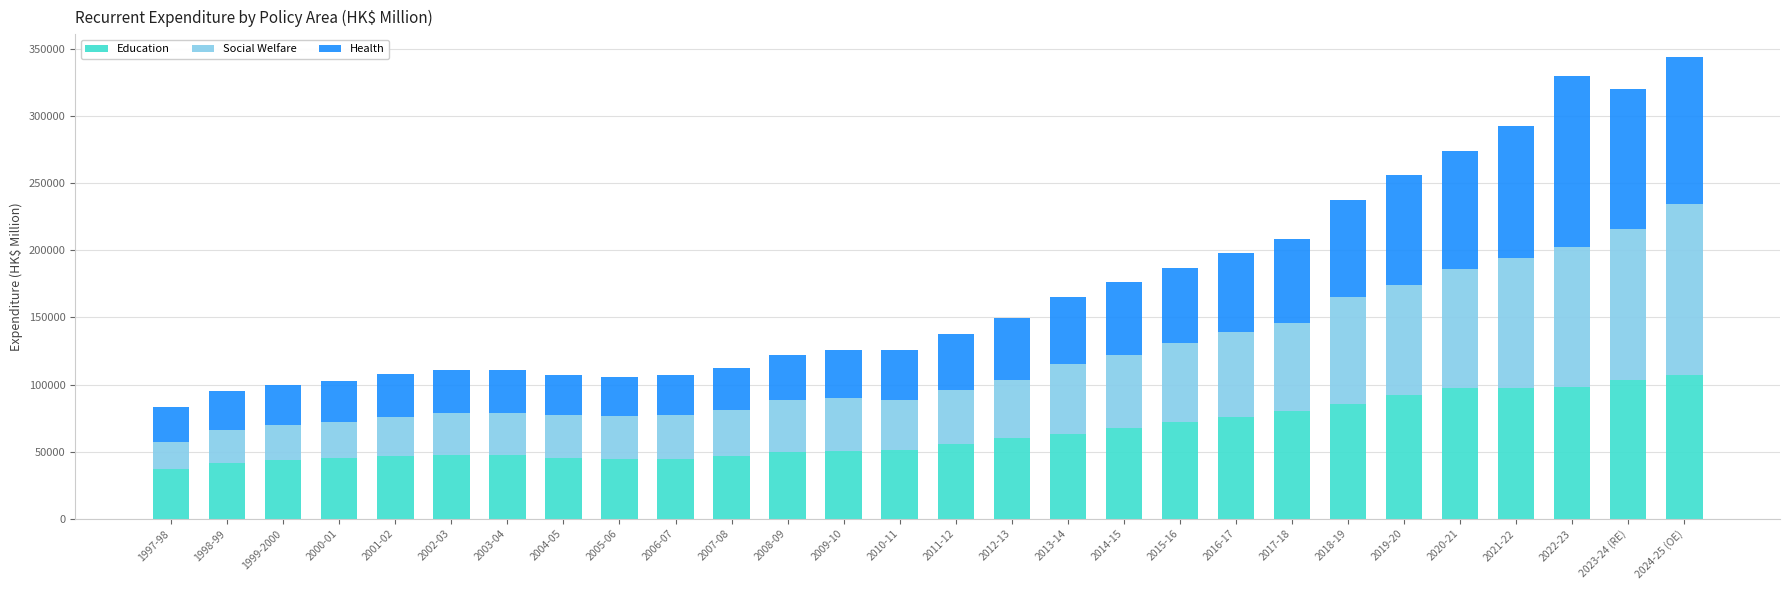

The value of Education at 2024-25 (OE) is 106776. True or false?

True